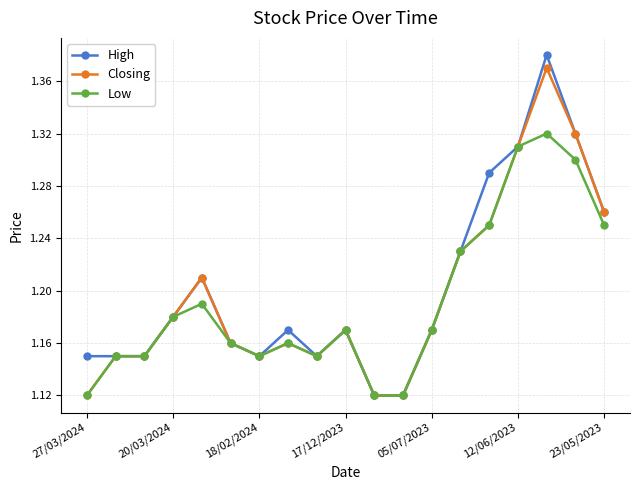

True or false: Low has more than 1 points higher than both neighbors.

True